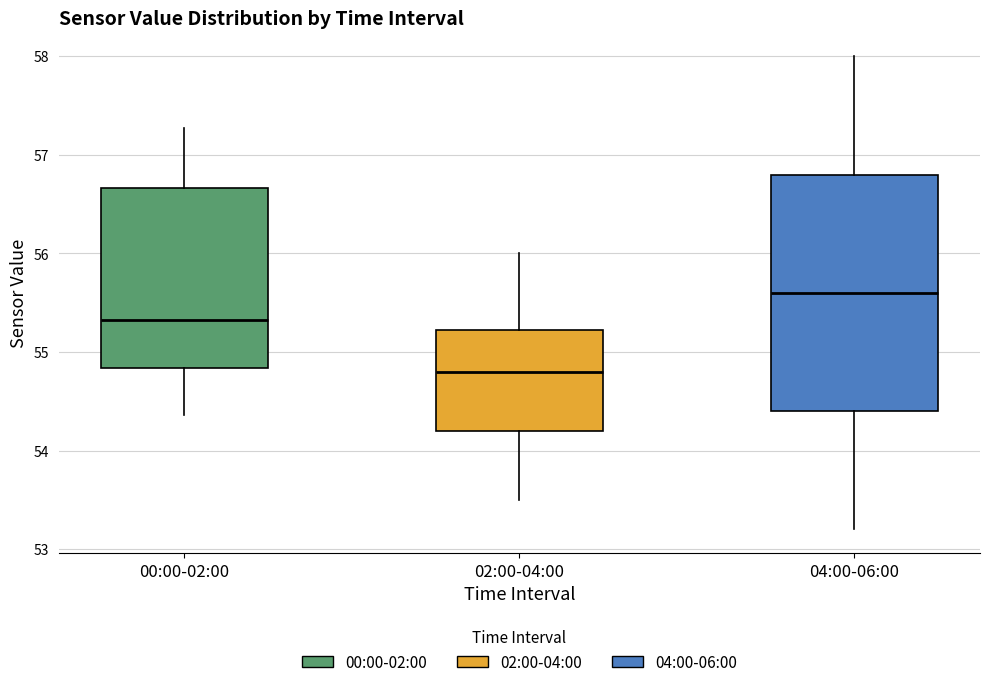

Where is the lower edge of the box for 00:00-02:00 on the y-axis? The values are not printed on the chart, so give them approximately, as read against the axis.

54.8